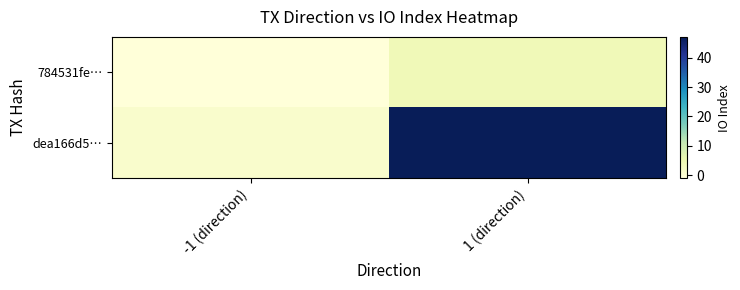

What is the difference between the highest and lowest values at -1 (direction)?

2